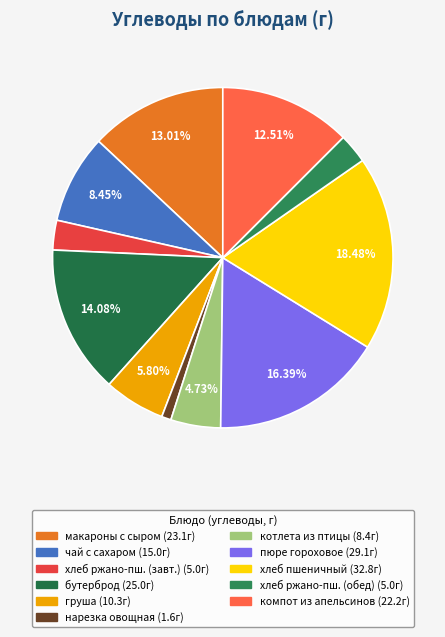

How many slices are in this pie chart?

11